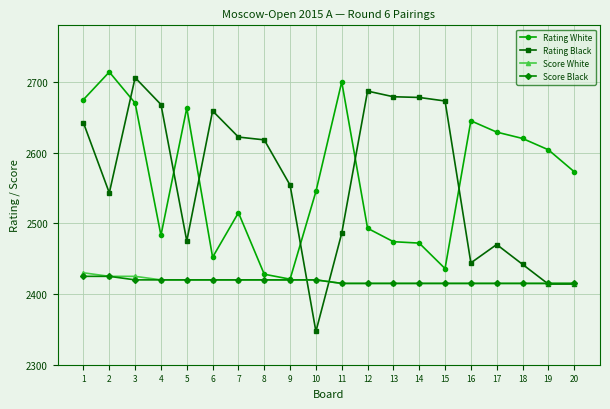

Between 2 and 16, which series saw the biggest shift?

Rating Black